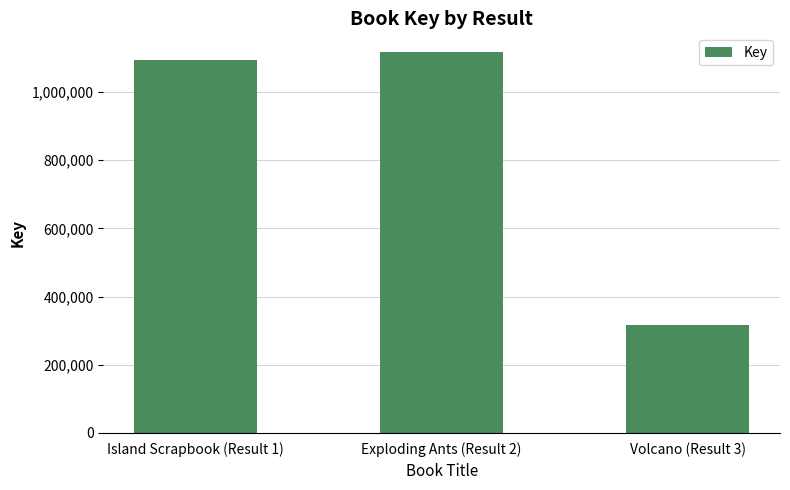

The chart shows a value of 1653823 at Exploding Ants (Result 2). True or false?

False